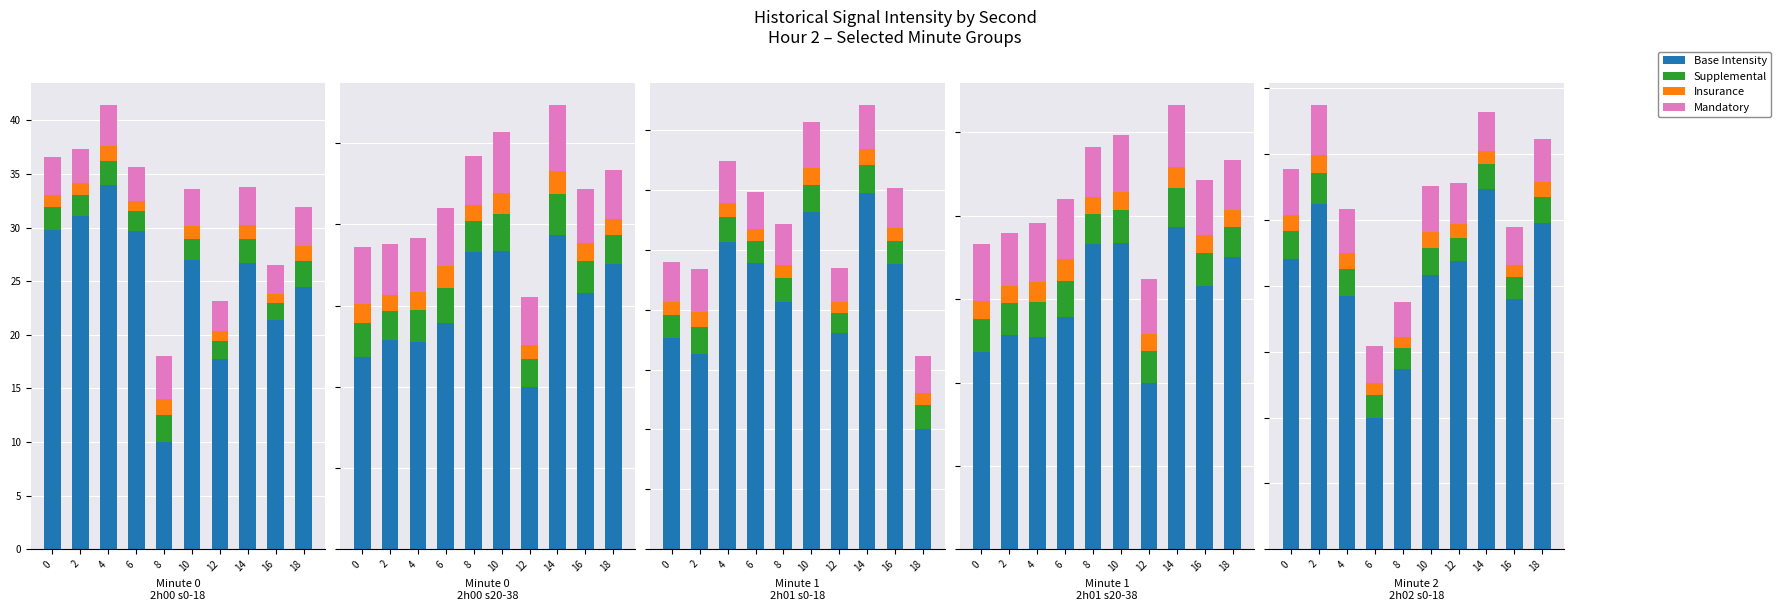

What is the spread (max minus min) of values at 14?

26.3